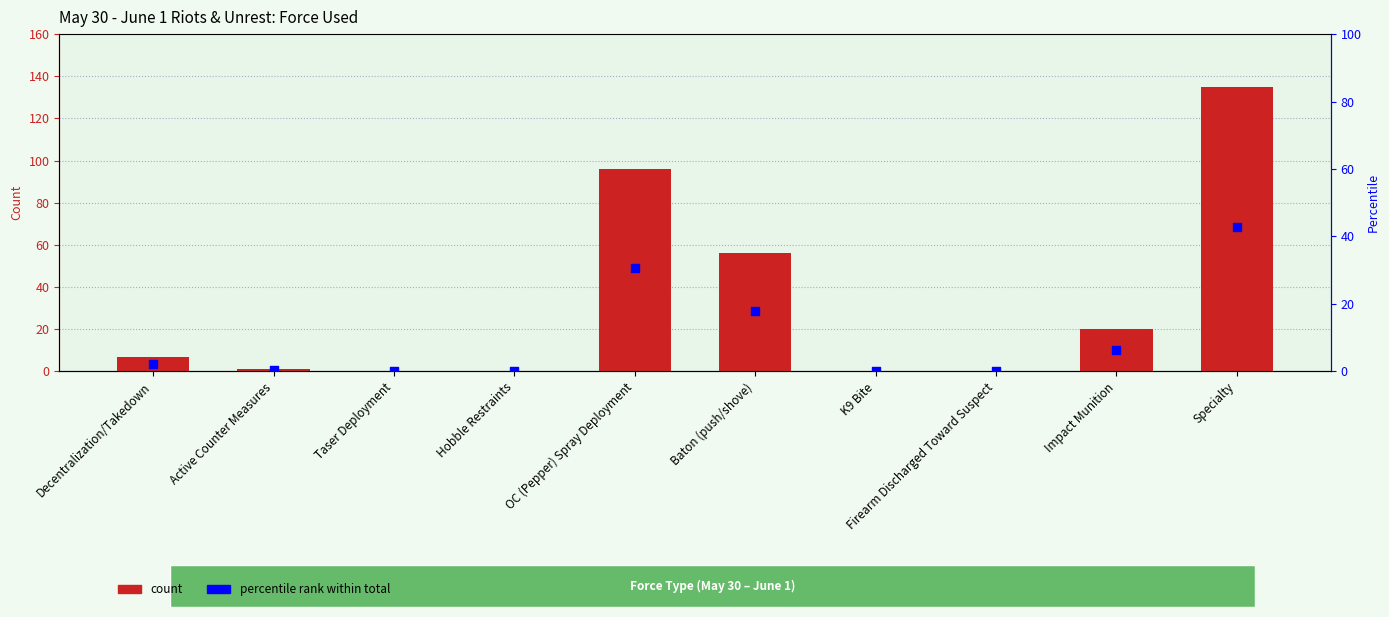

At how many categories does at least one series exceed 35?

3